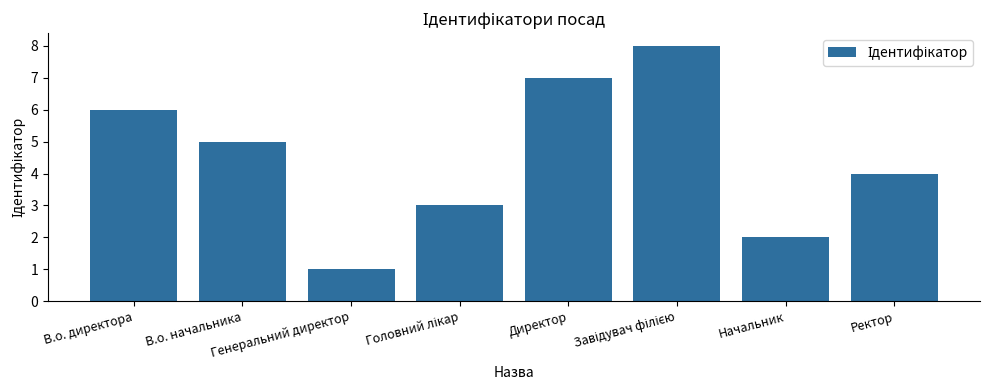

How many data points are less than 5?

4